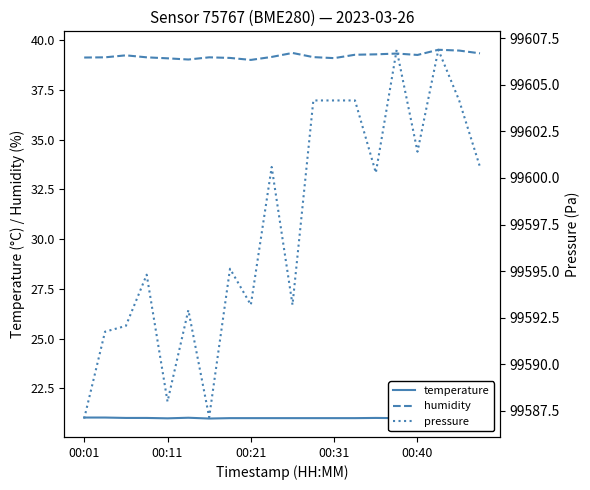

True or false: temperature and humidity intersect in this chart.

False